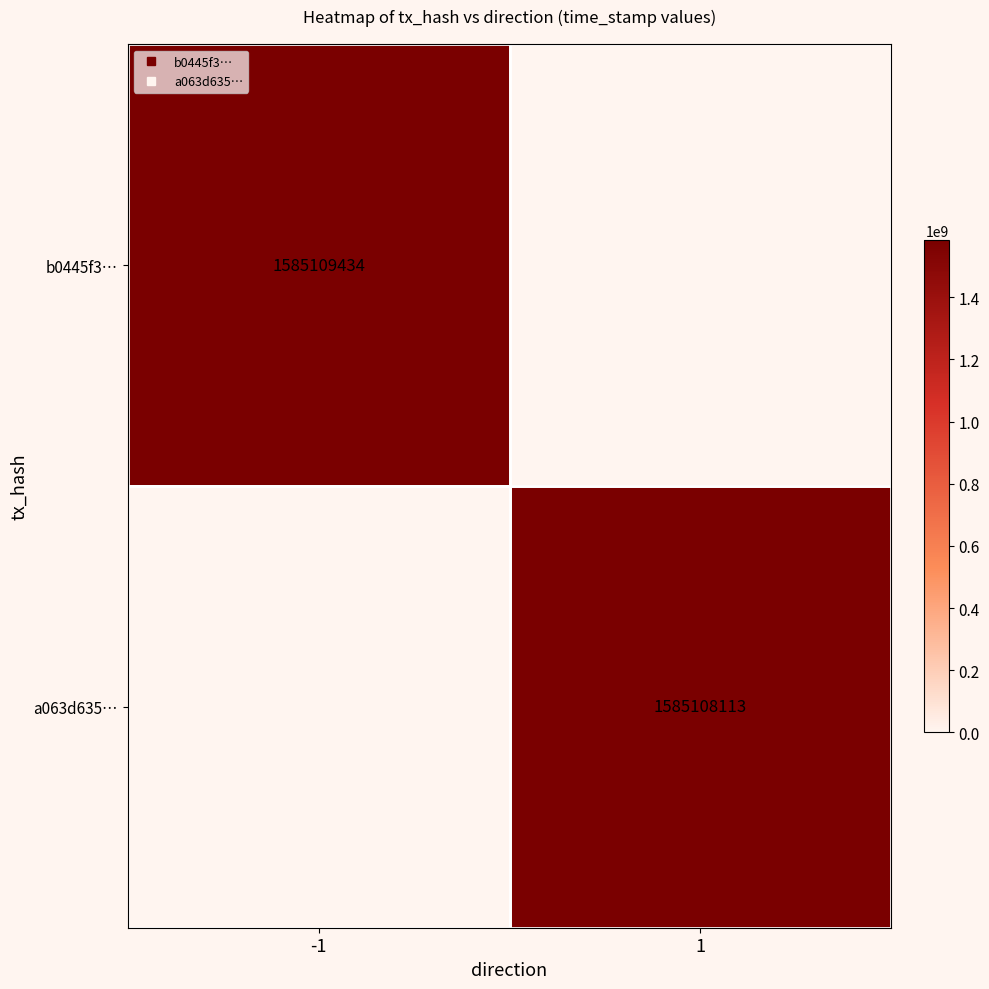

Between -1 and 1, which is larger?

-1